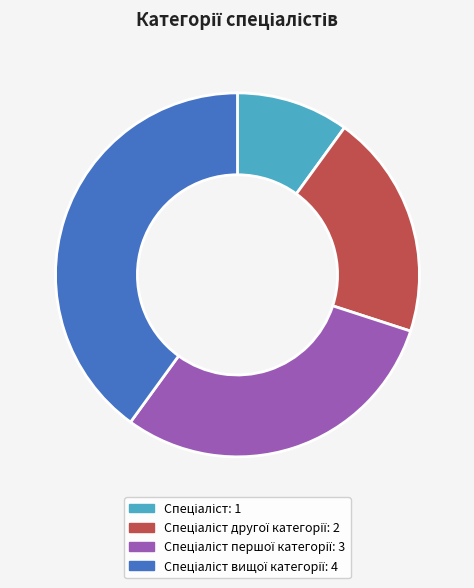

Is there a majority slice in this chart?

No